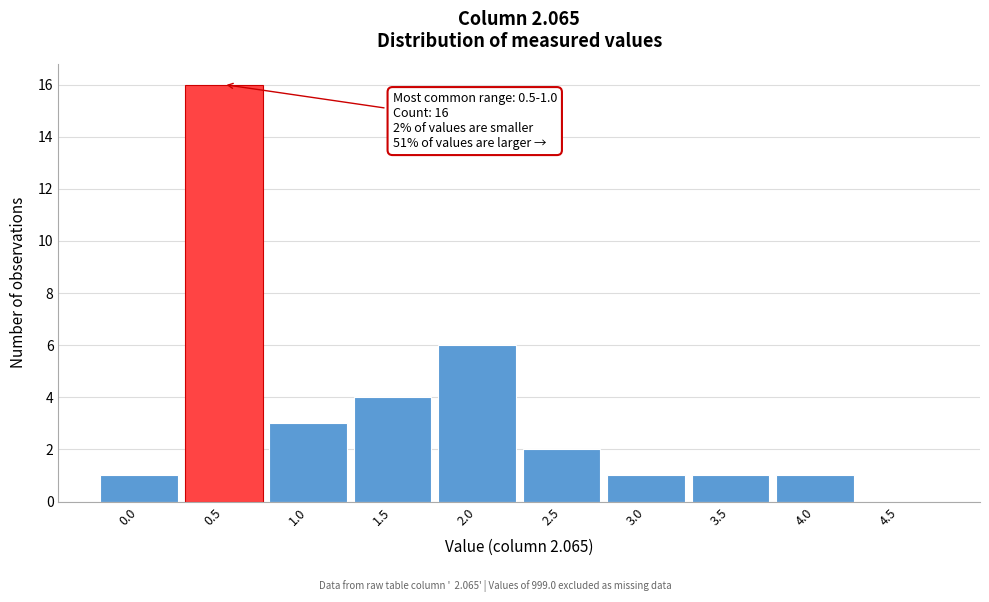

Reading left to right, list all the values displayed in this chart.

0.0=1	0.5=16	1.0=3	1.5=4	2.0=6	2.5=2	3.0=1	3.5=1	4.0=1	4.5=0